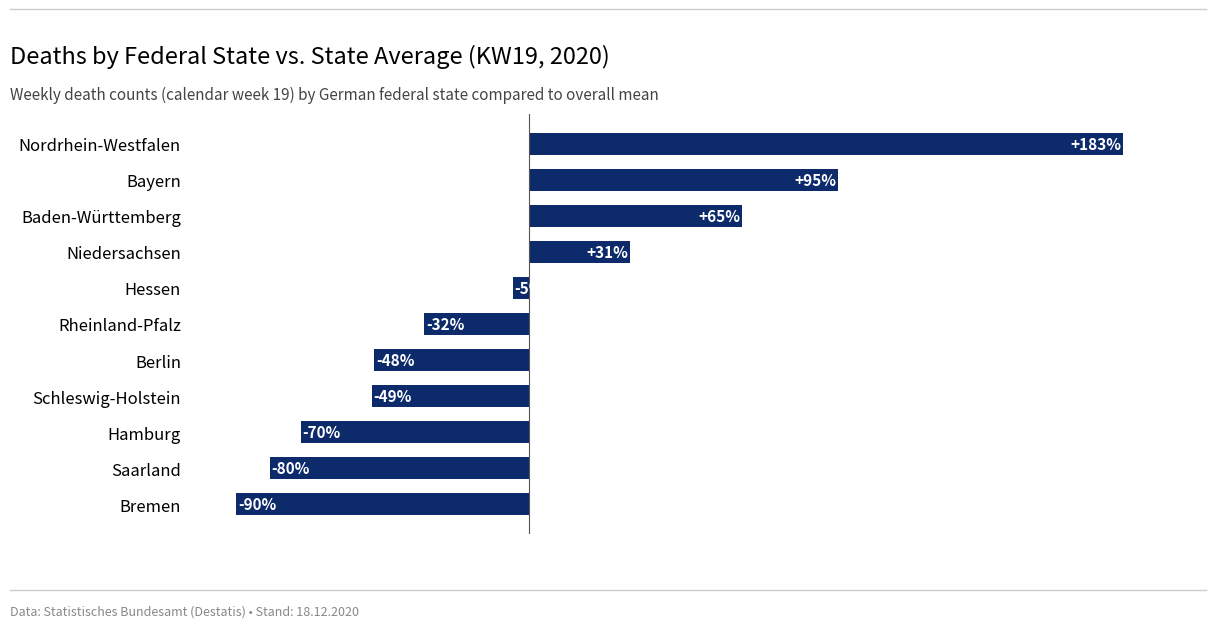

Rank the categories by value from highest to lowest.

Nordrhein-Westfalen, Bayern, Baden-Württemberg, Niedersachsen, Hessen, Rheinland-Pfalz, Berlin, Schleswig-Holstein, Hamburg, Saarland, Bremen